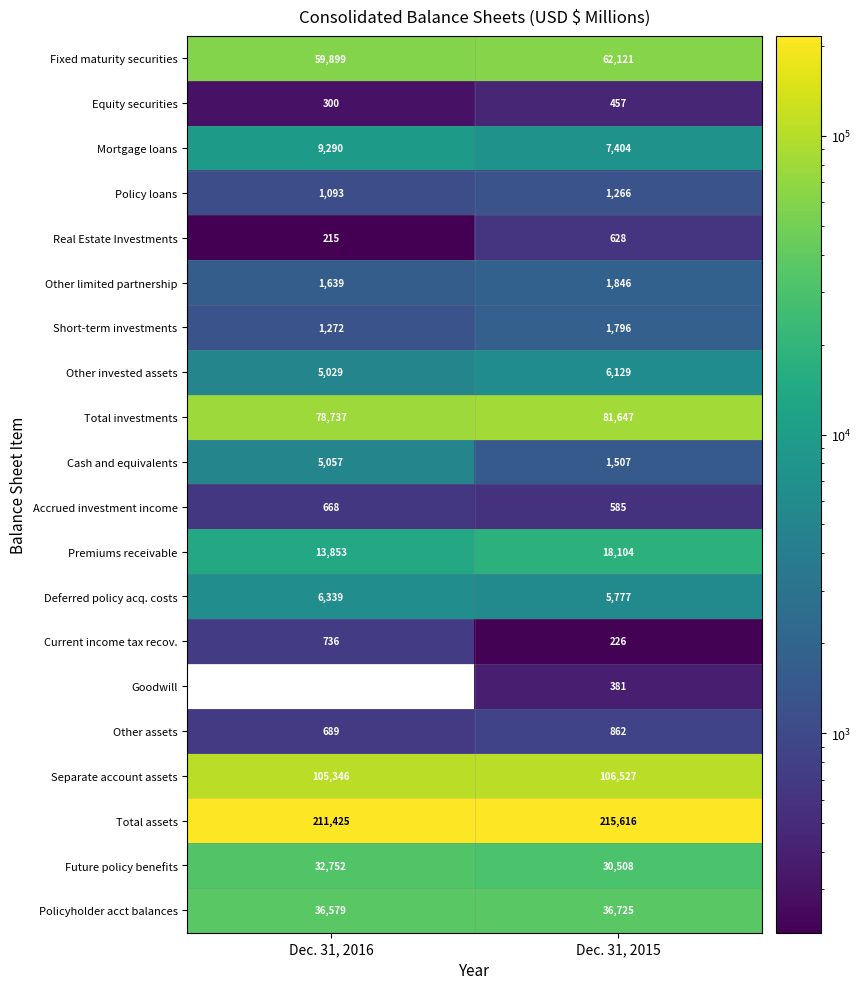

True or false: Mortgage loans has a value of 7404 at Dec. 31, 2015.

True